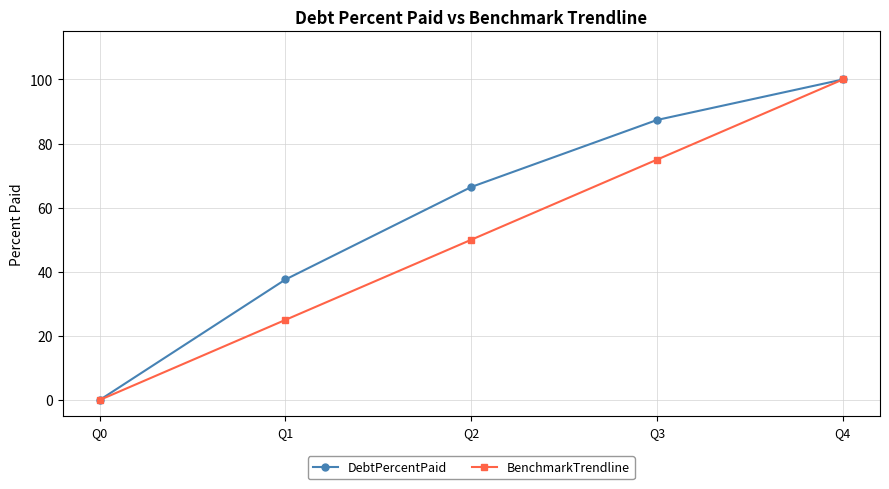

Which category has the lowest value across all series?

Q0